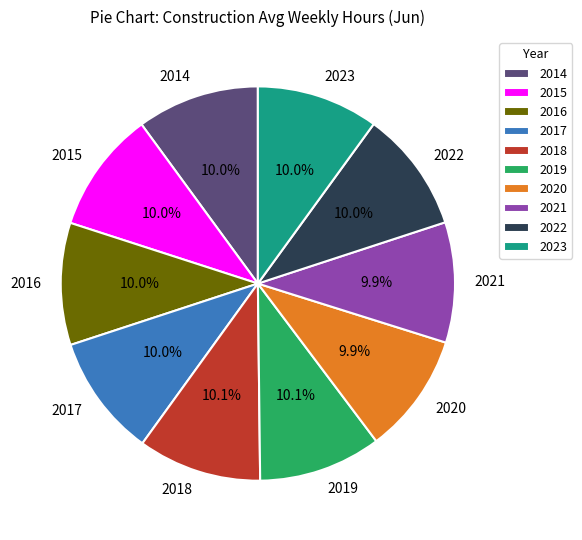

The 2022 slice represents 21% of the pie. True or false?

False